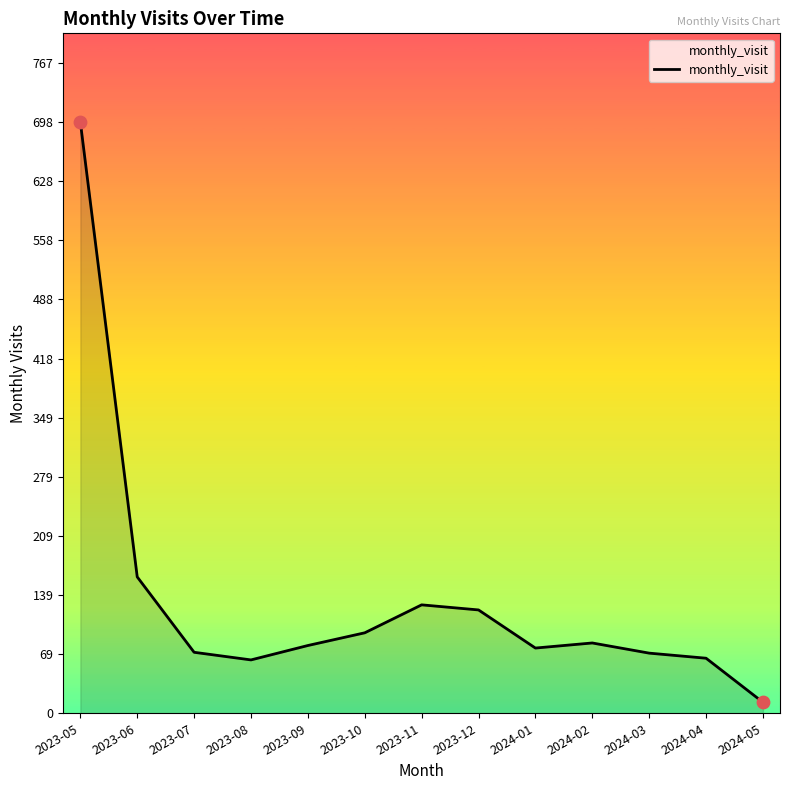

What is the change in value from 2023-10 to 2024-04?

-30